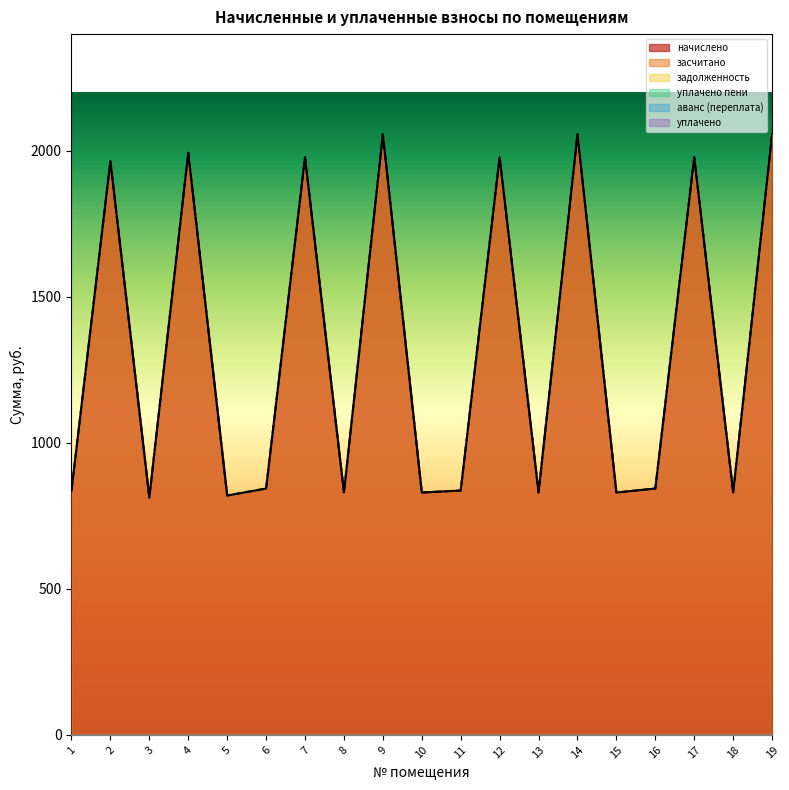

List the labels in order of задолженность value, largest first.

1, 2, 3, 4, 5, 6, 7, 8, 9, 10, 11, 12, 13, 14, 15, 16, 17, 18, 19